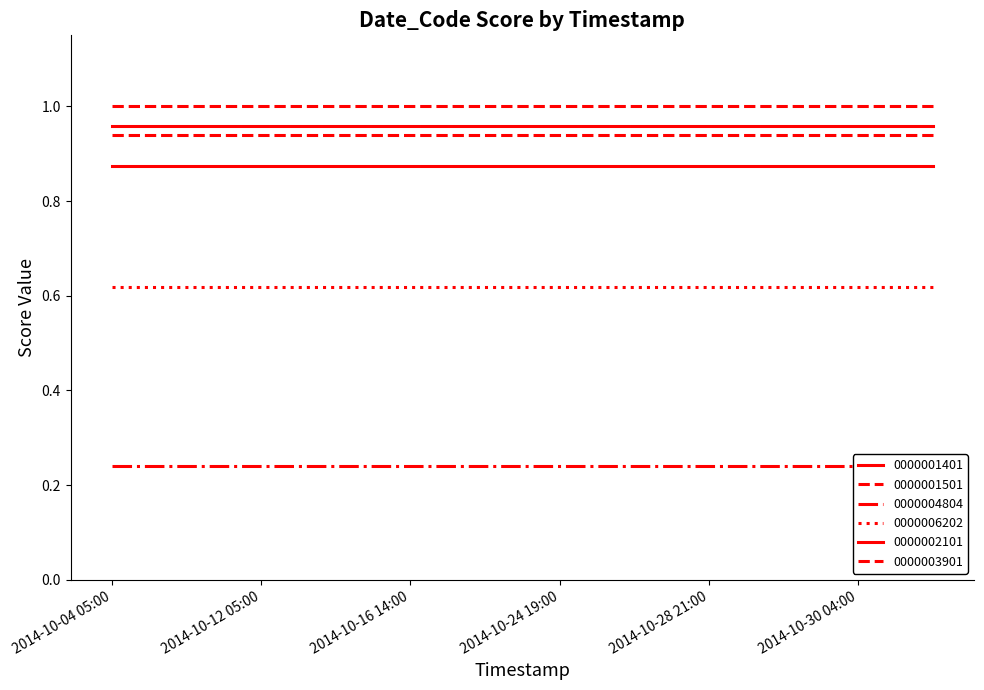

Which series has the largest range (max minus min)?

0000001401